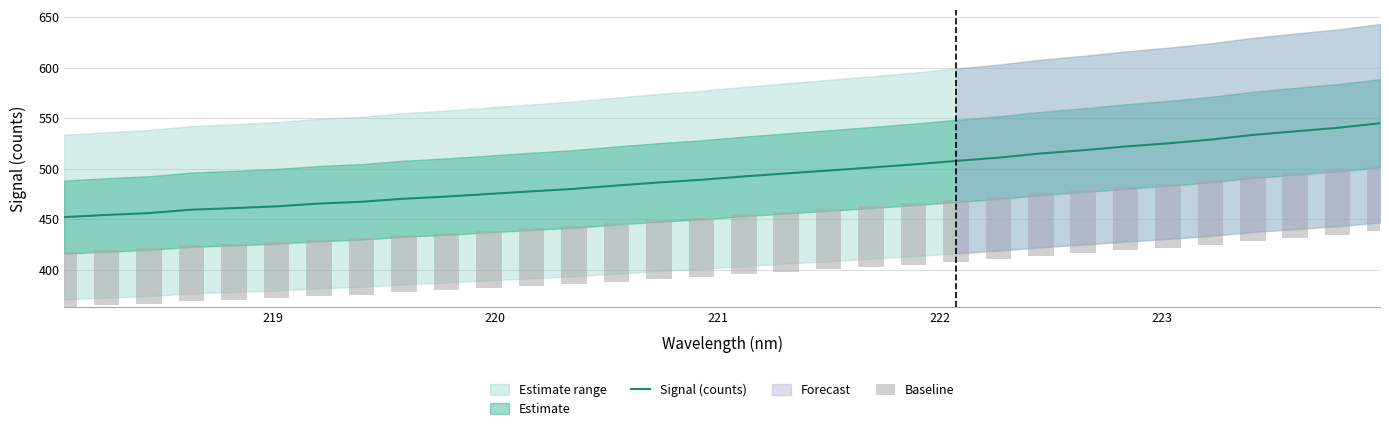

What is the lowest value of the Signal (counts) series?

452.2